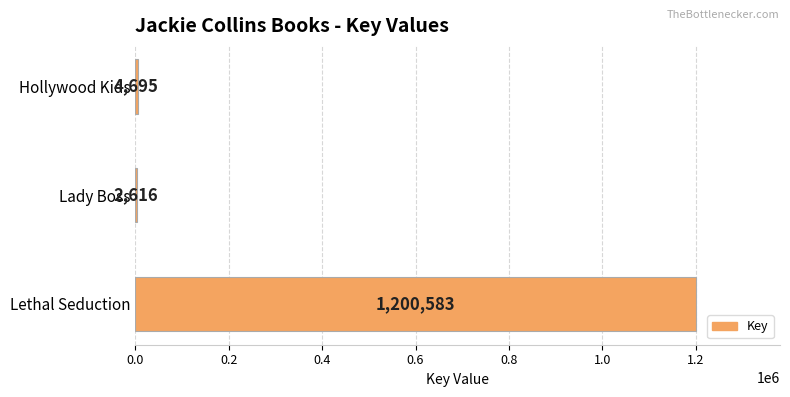

The value at Lethal Seduction is 763535. True or false?

False